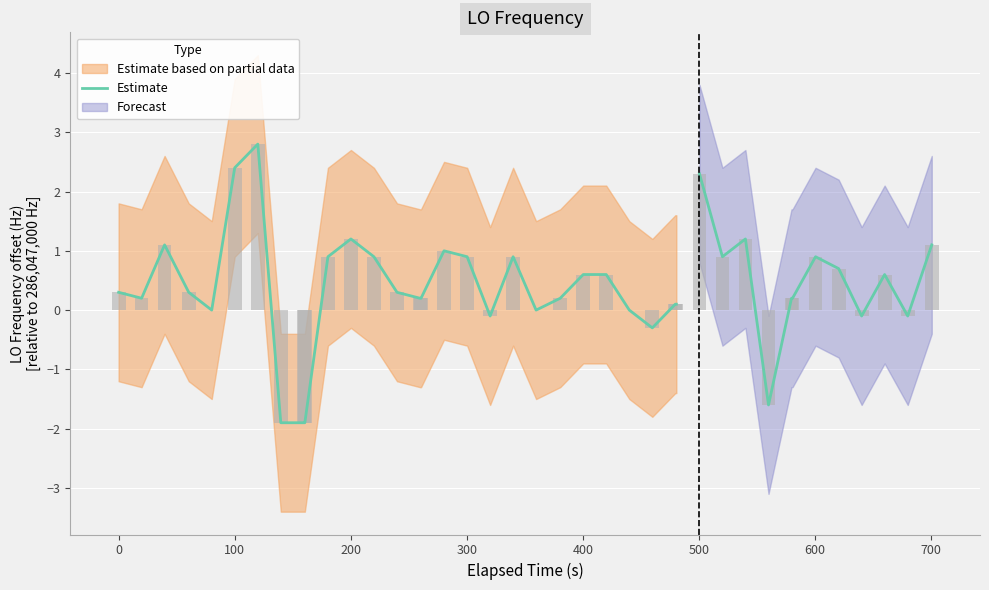

What is the average value?

0.3